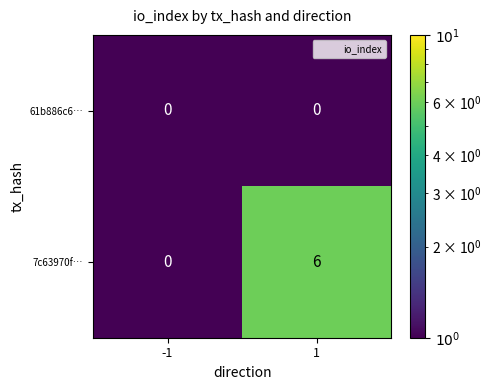

List the series in order of their peak value, lowest first.

61b886c6…, 7c63970f…